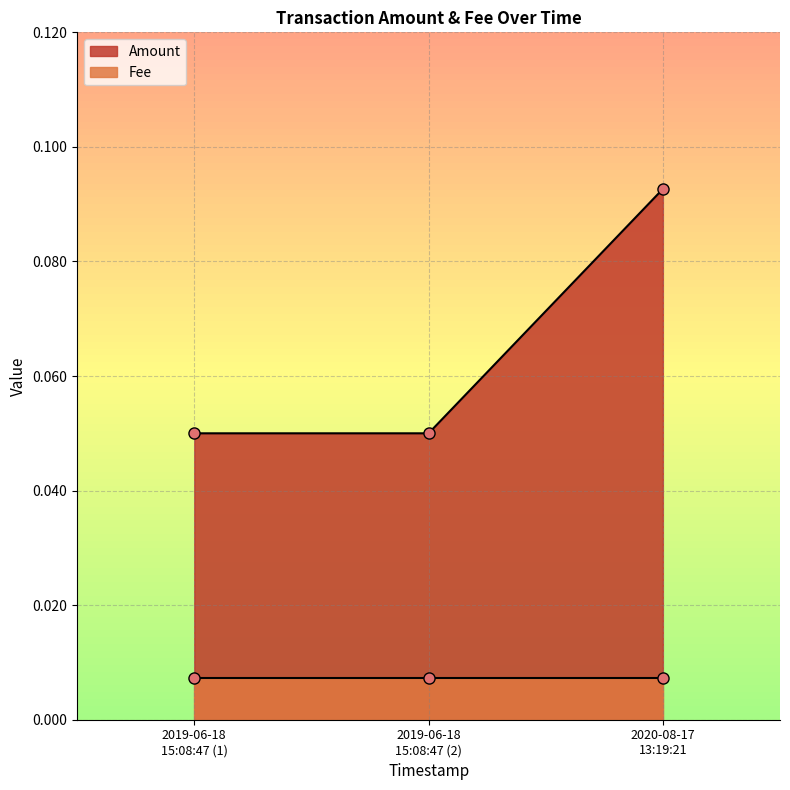

Is the value of Fee at 2019-06-18 15:08:47 greater than the value of Amount at 2019-06-18 15:08:47?

No